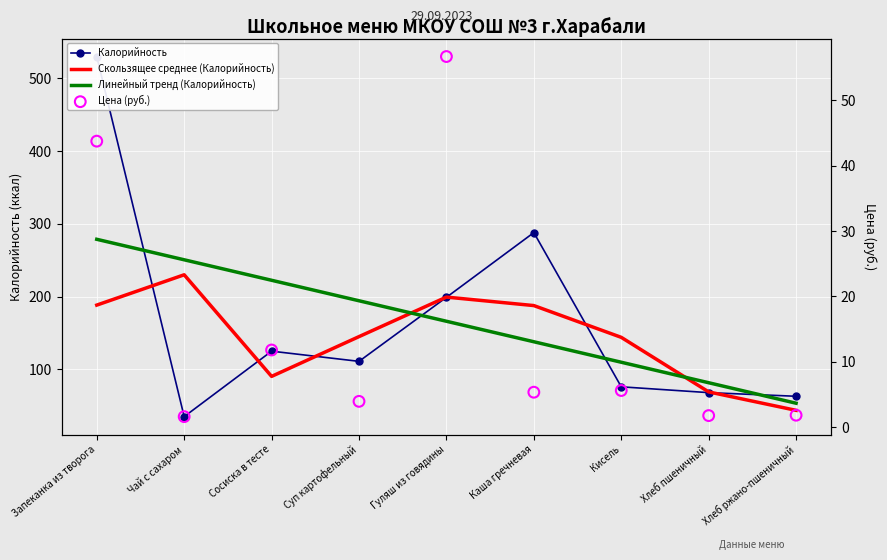

Is the value of Скользящее среднее (Калорийность) at Запеканка из творога greater than the value of Линейный тренд (Калорийность) at Гуляш из говядины?

Yes